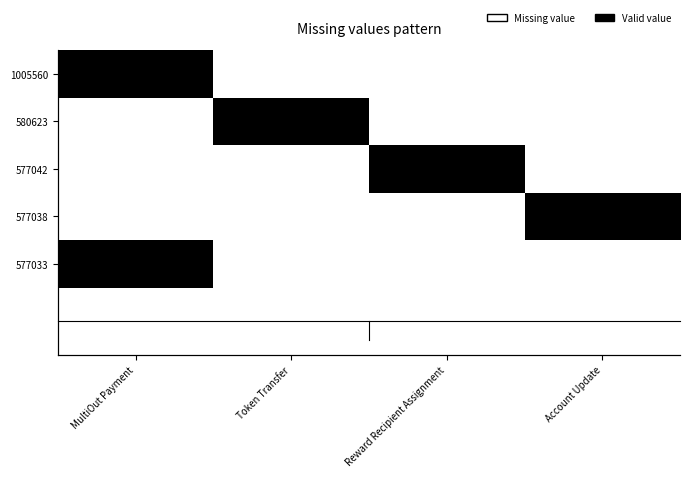

At Reward Recipient Assignment, list the series in order from smallest to largest.

1005560, 580623, 577038, 577033, 577042